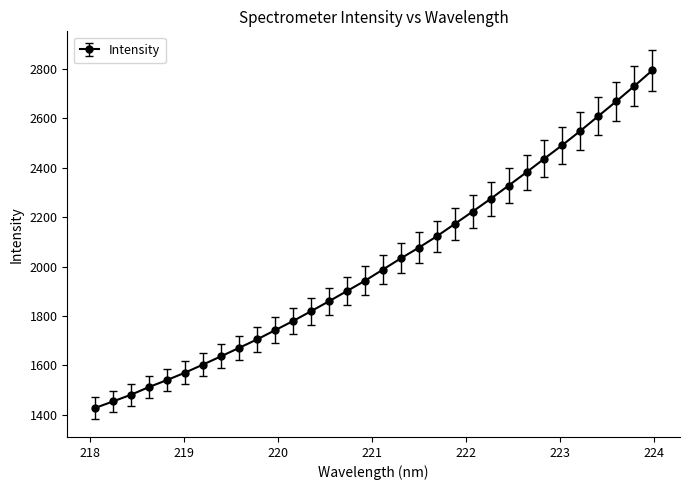

What is the average value?

2016.8